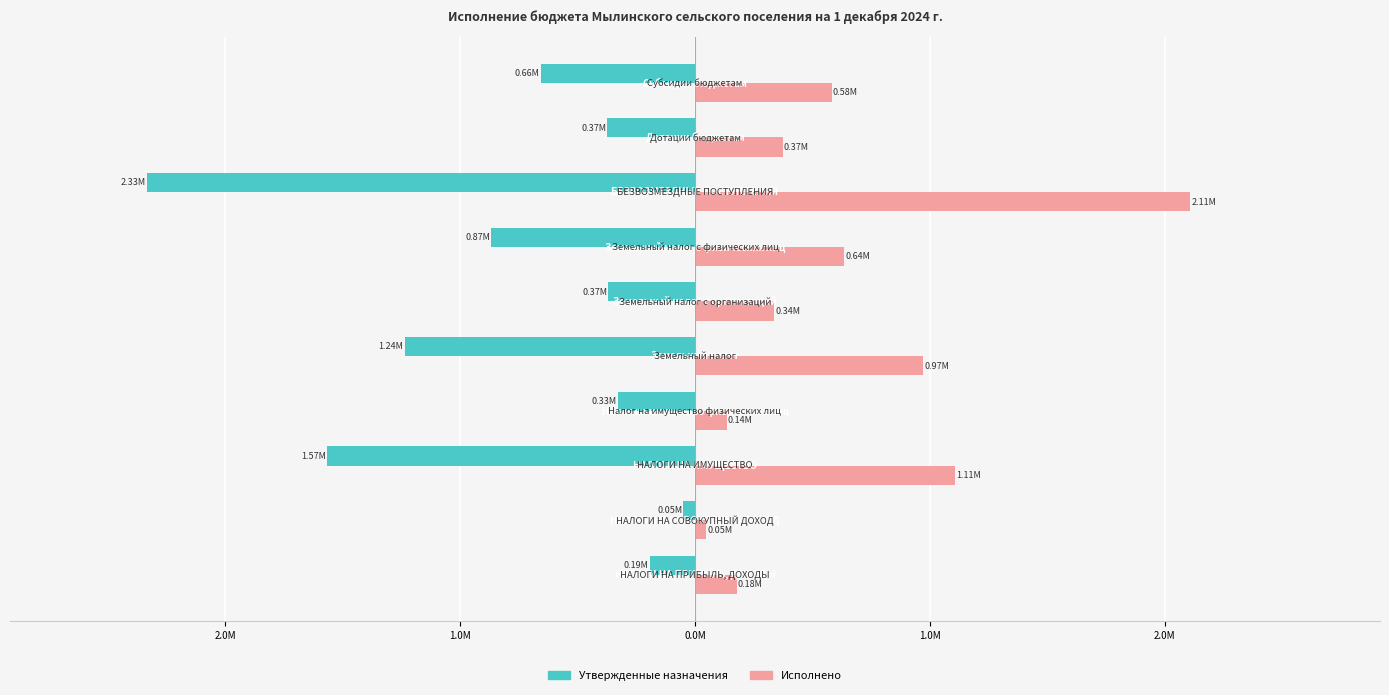

What is the value of the Исполнено bar at the 4th from the left?

135087.8